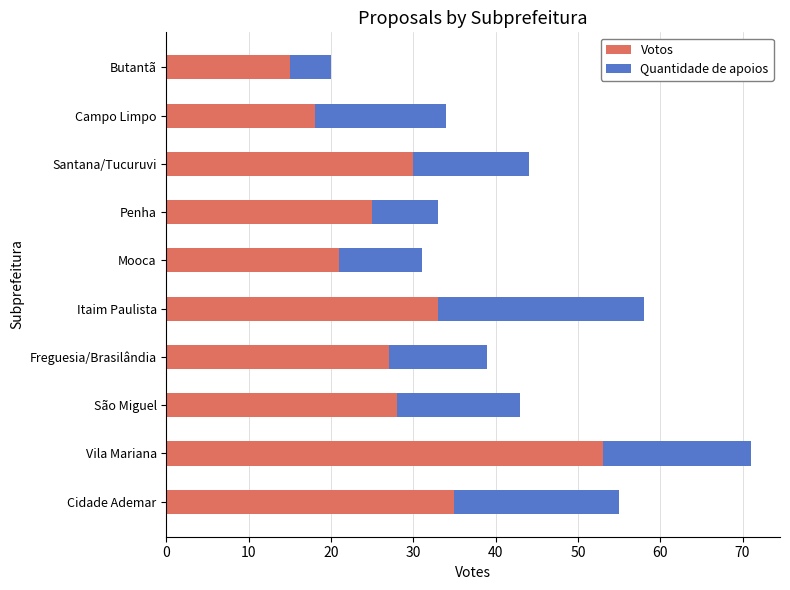

Which category has the highest value in the Votos series?

Vila Mariana